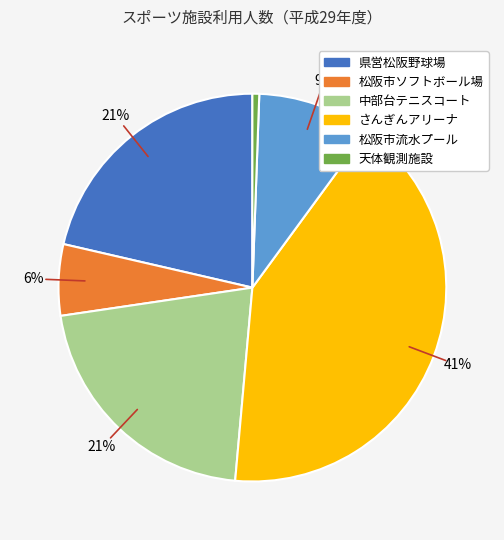

Is there any slice that represents more than half of the pie?

No